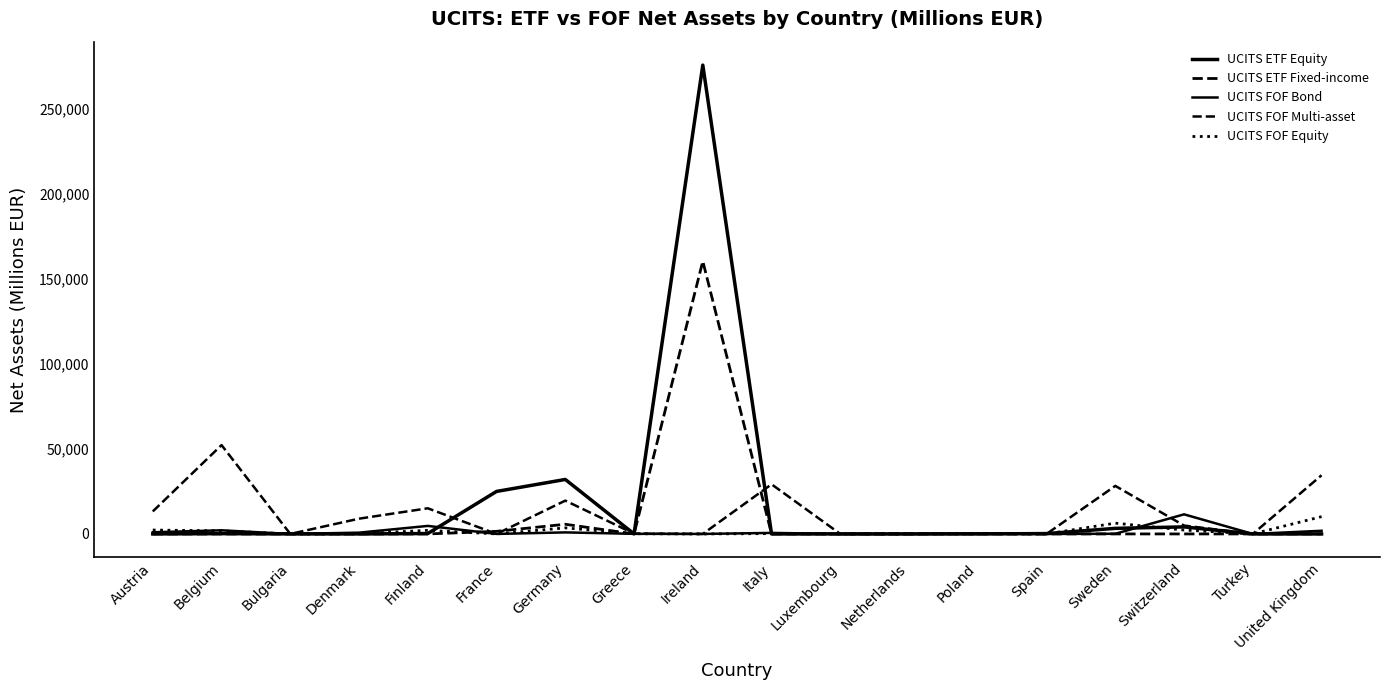

Is this an area chart (filled region under the line)?

No